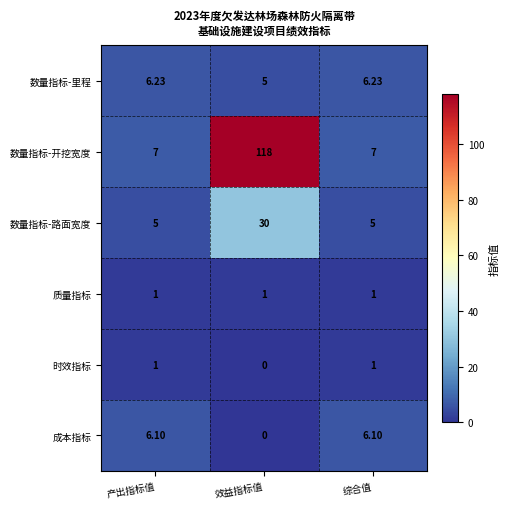

At which category is the sum across all series the highest?

效益指标值